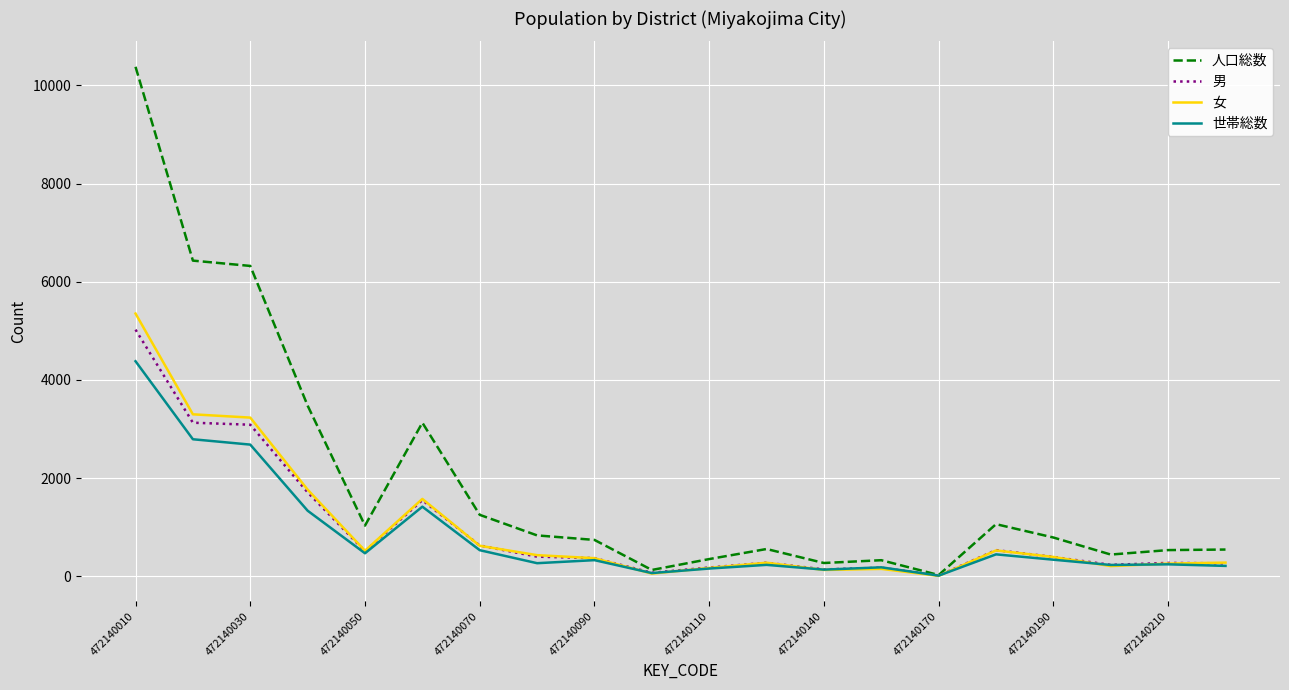

Which series has the largest range (max minus min)?

人口総数